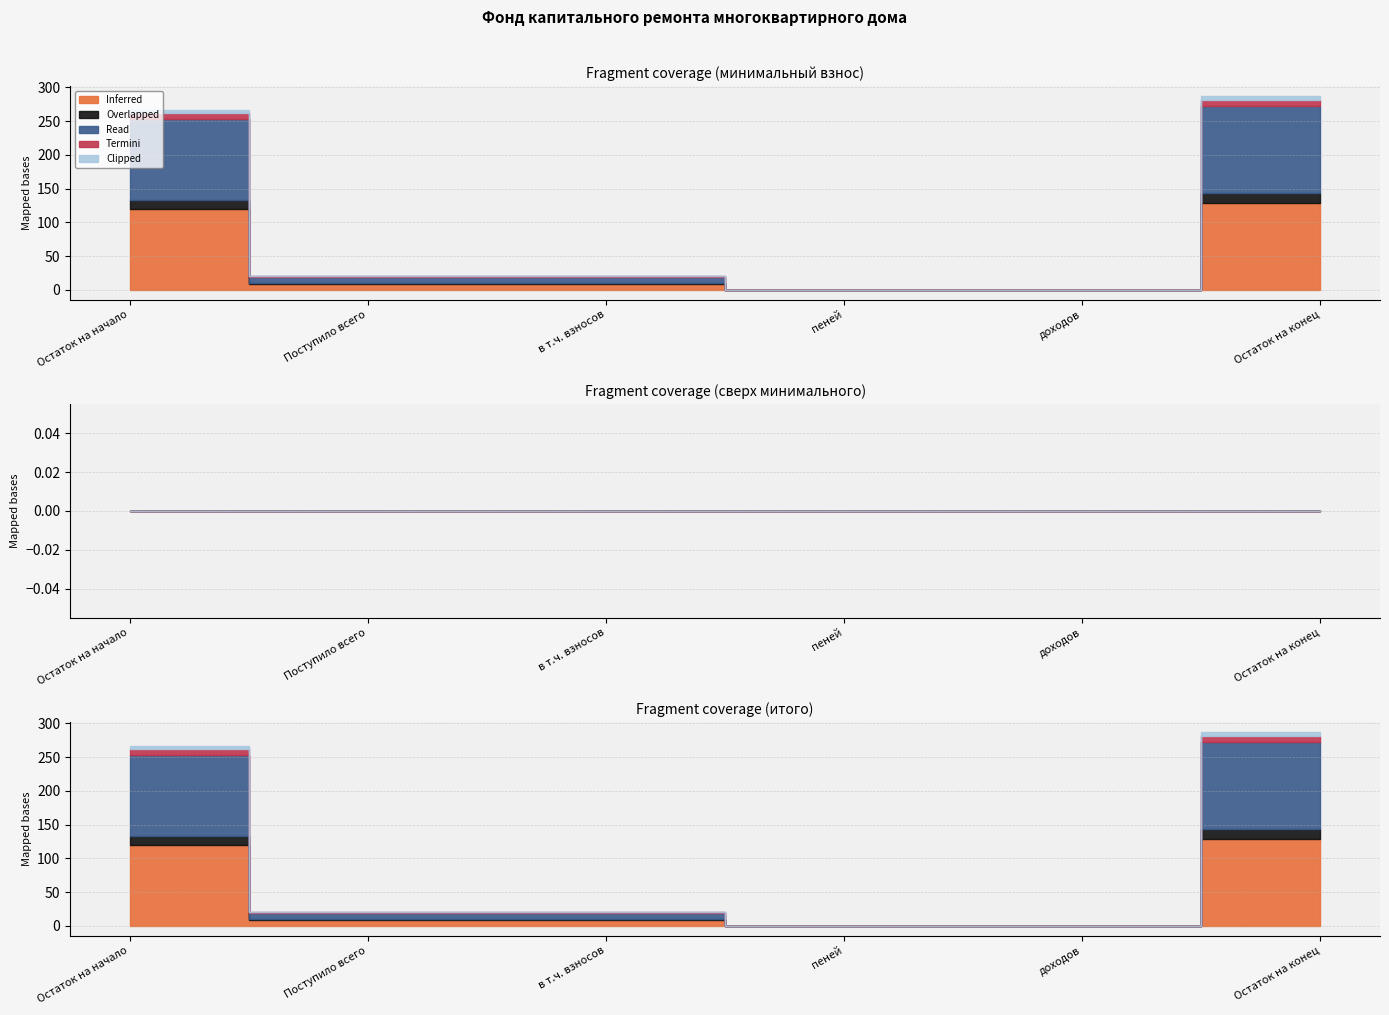

How many values in за счет минимального взноса are above zero?

4